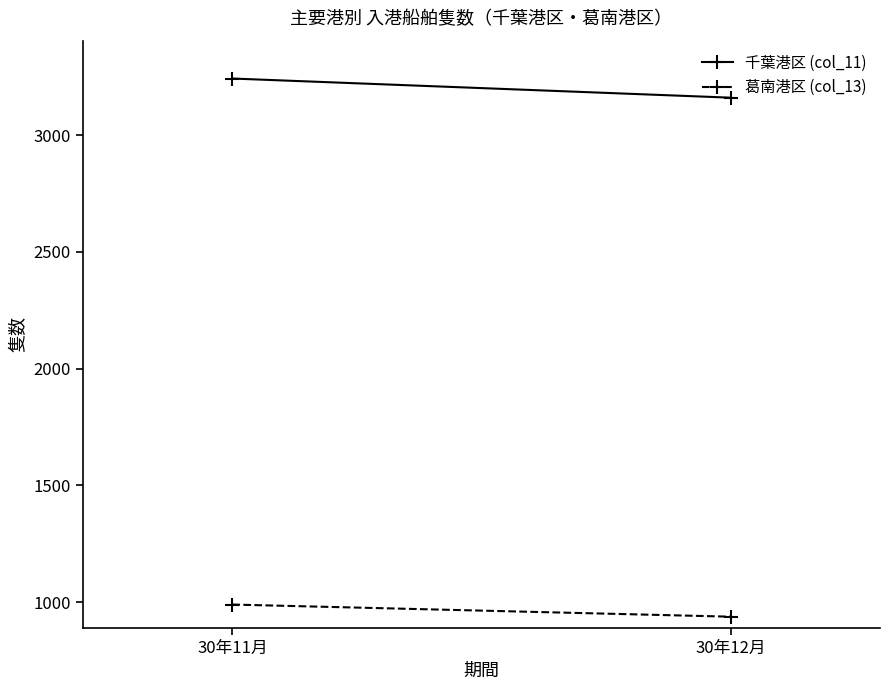

Reading right to left, what are all the values shown in this chart?

千葉港区 (col_11): 30年12月=3161	30年11月=3243
葛南港区 (col_13): 30年12月=938	30年11月=990